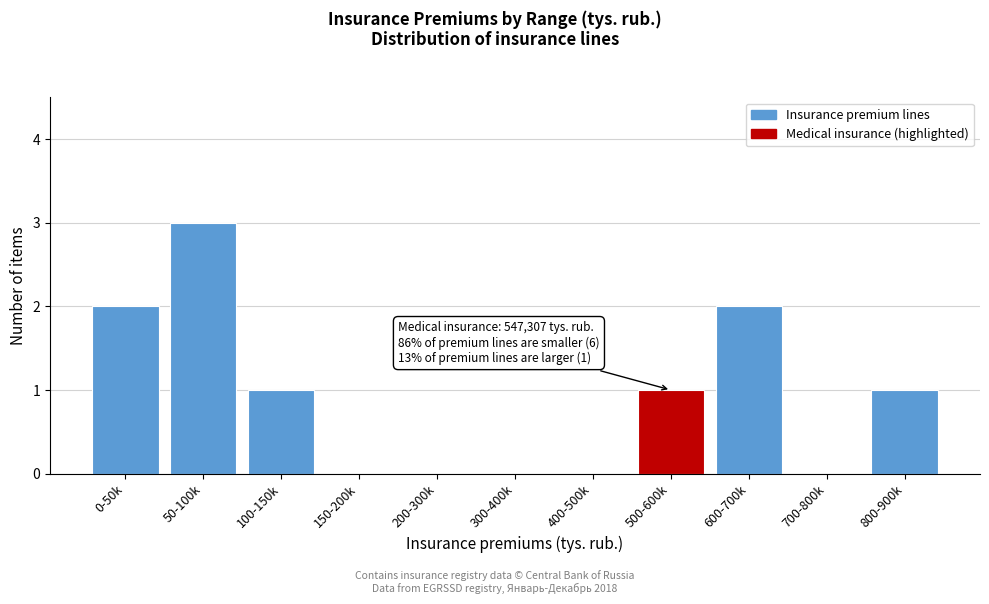

Reading left to right, what are all the values shown in this chart?

0-50k=2	50-100k=3	100-150k=1	150-200k=0	200-300k=0	300-400k=0	400-500k=0	500-600k=1	600-700k=2	700-800k=0	800-900k=1